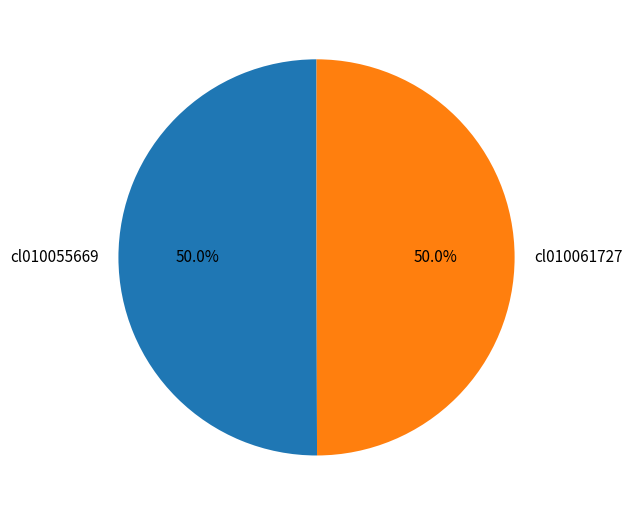

Combined, what portion of the pie is cl010055669 and cl010061727?

100.0%